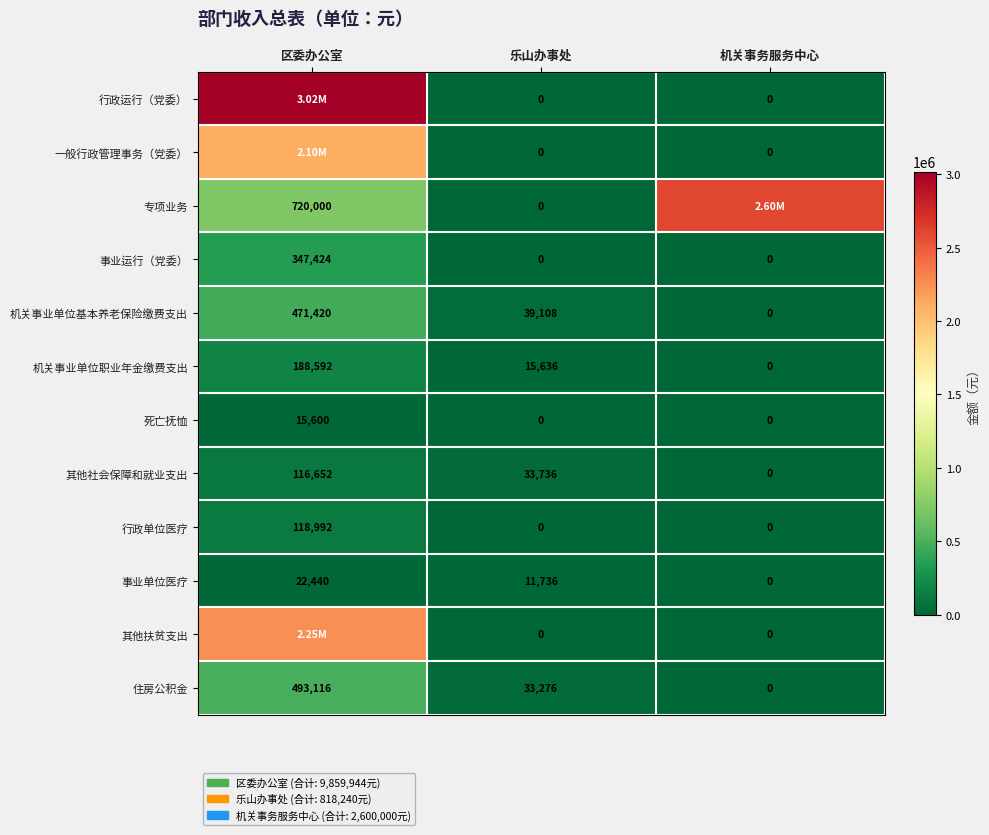

At which label does 其他社会保障和就业支出 first exceed 33736?

区委办公室